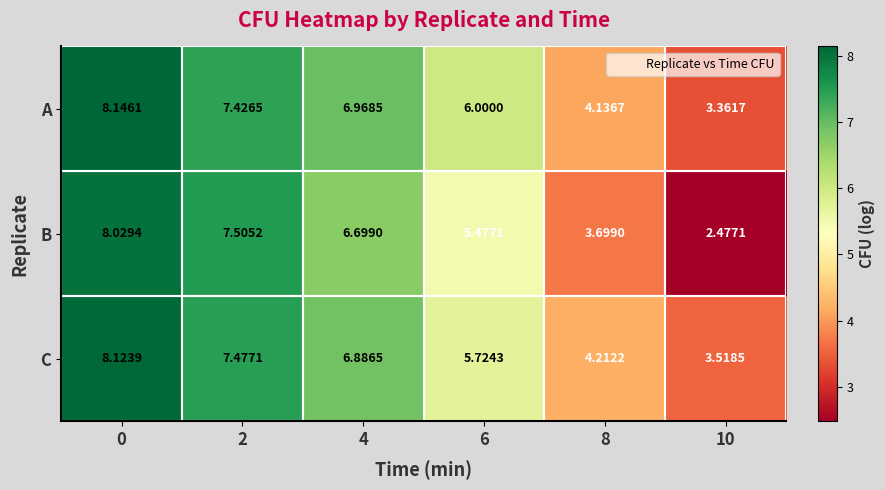

List the series in order of their peak value, highest first.

A, C, B